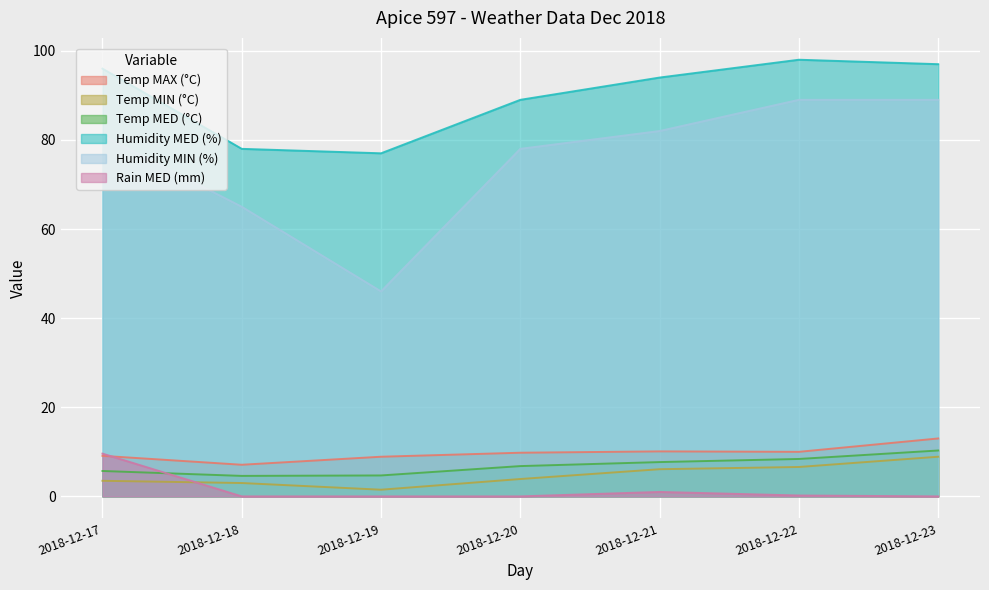

What is the average value of the Temp MIN (°C) series?

4.8